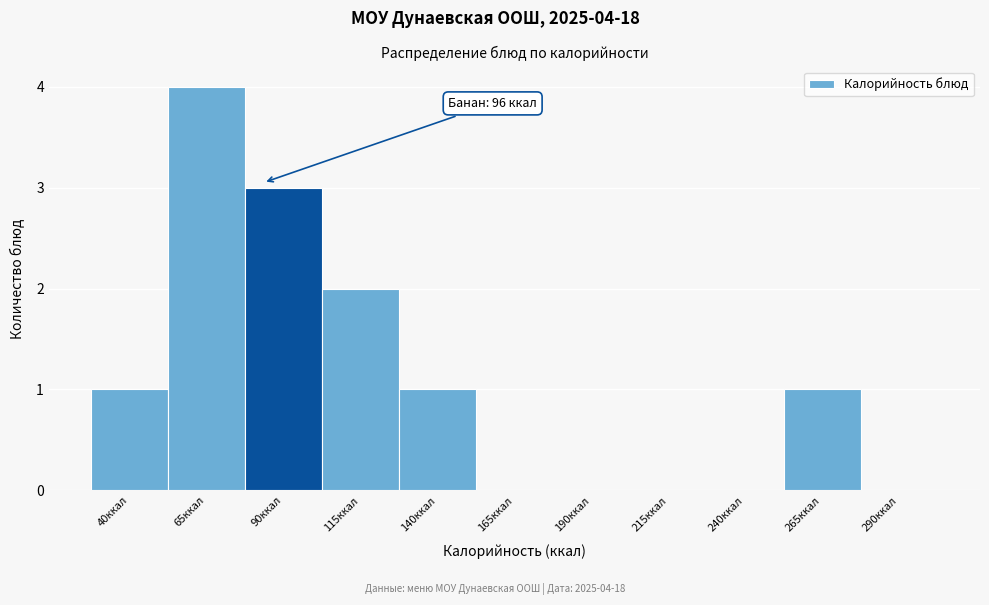

Reading left to right, transcribe all the data shown in this chart.

40ккал=1	65ккал=4	90ккал=3	115ккал=2	140ккал=1	165ккал=0	190ккал=0	215ккал=0	240ккал=0	265ккал=1	290ккал=0